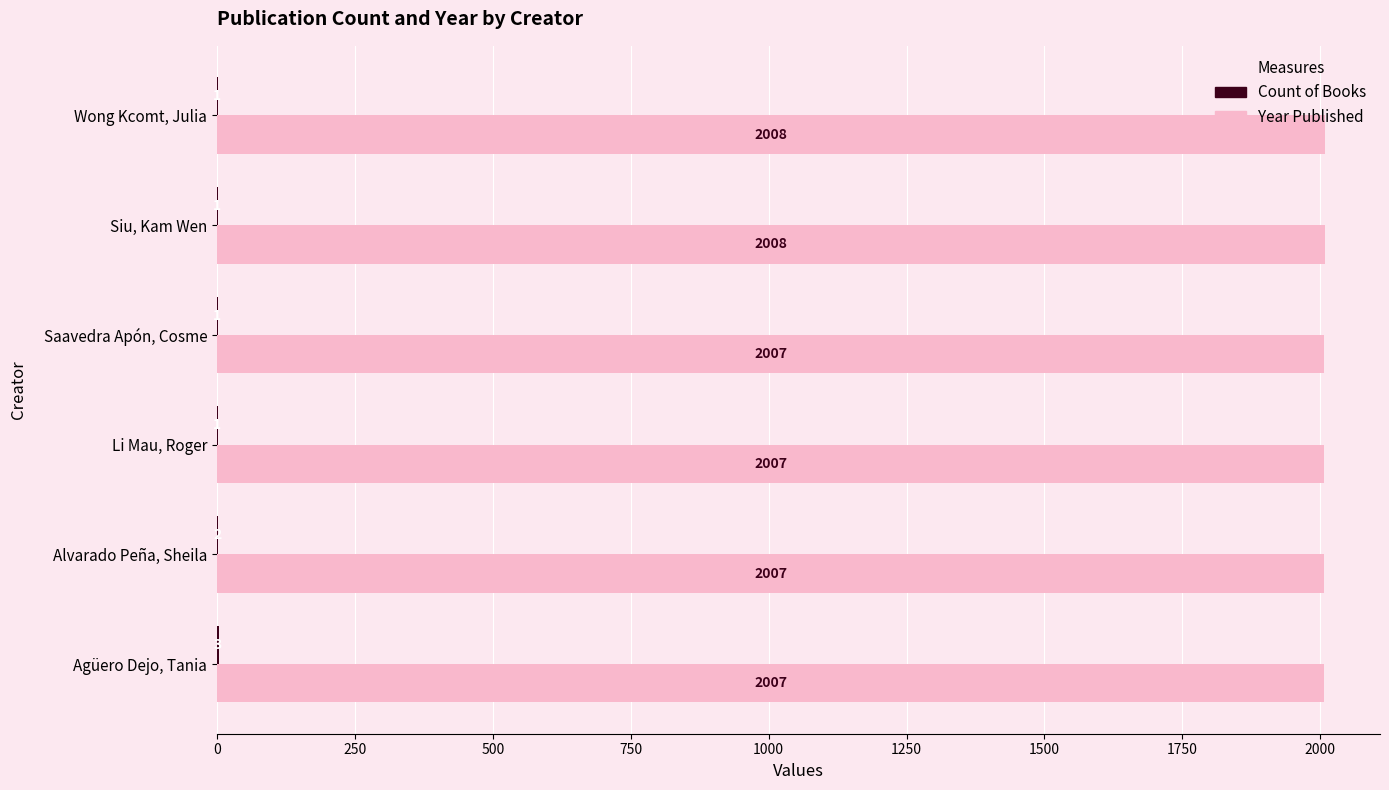

What is the sum of the Year Published values at Alvarado Peña, Sheila and Saavedra Apón, Cosme?

4014